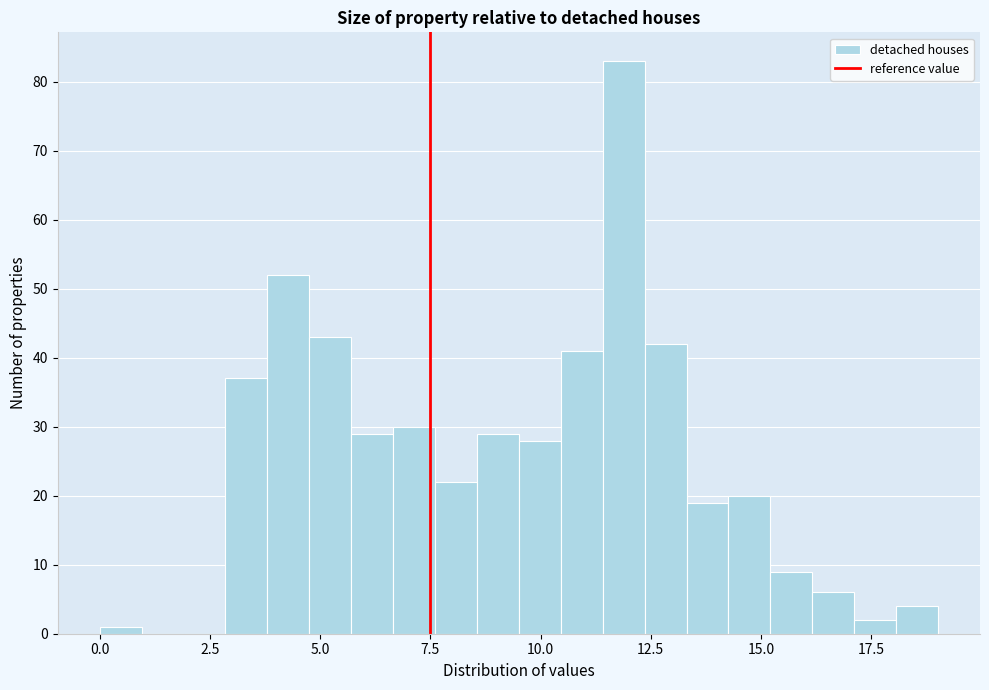

Read against the x-axis, roughly where is the centre of the tallest bar?

12.0